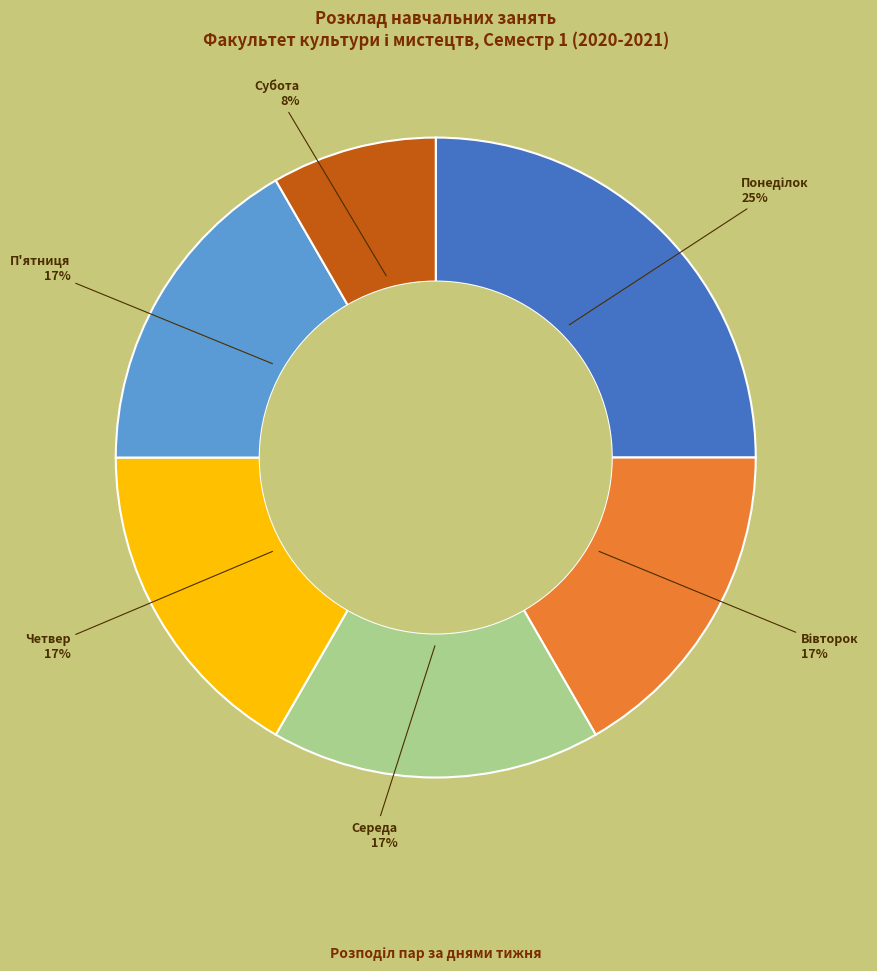

Does any single category account for the majority?

No